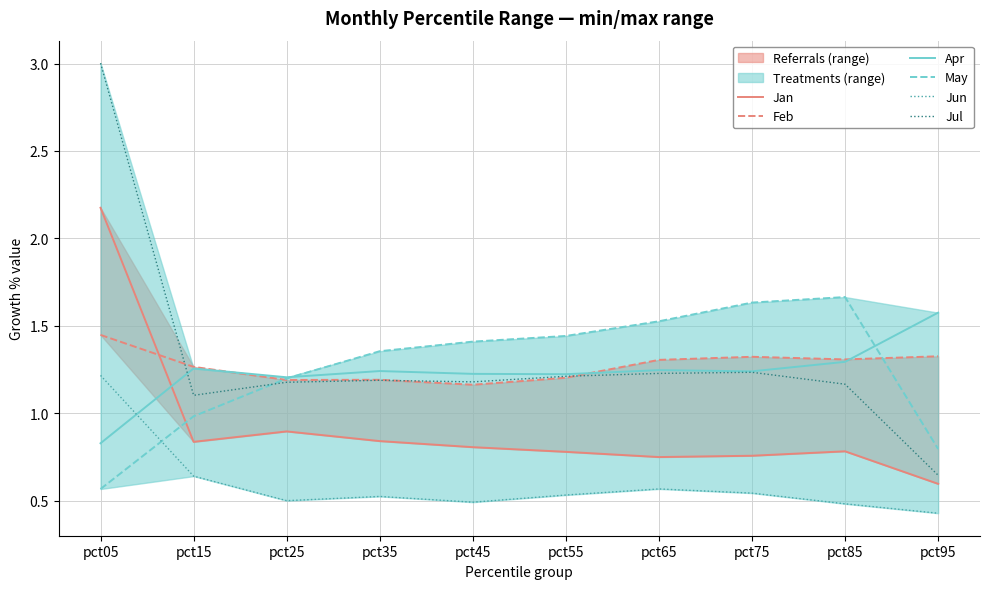

What is the total value across all series at pct95?

5.4